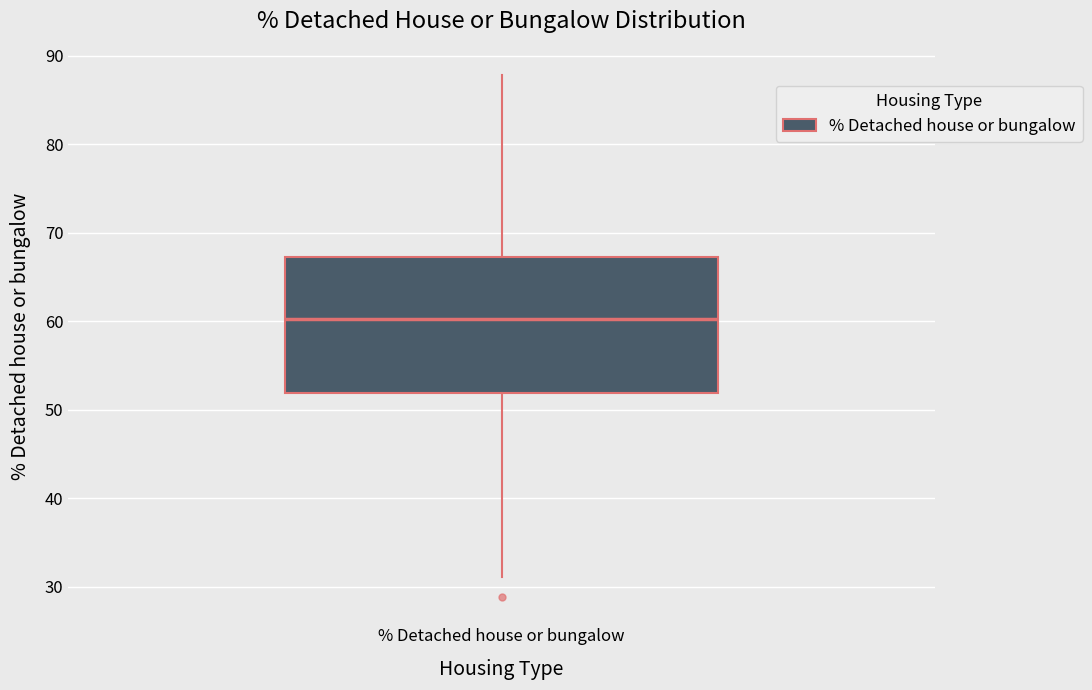

Where does the median line of the box for % Detached house or bungalow sit on the y-axis? The values are not printed on the chart, so give them approximately, as read against the axis.

60